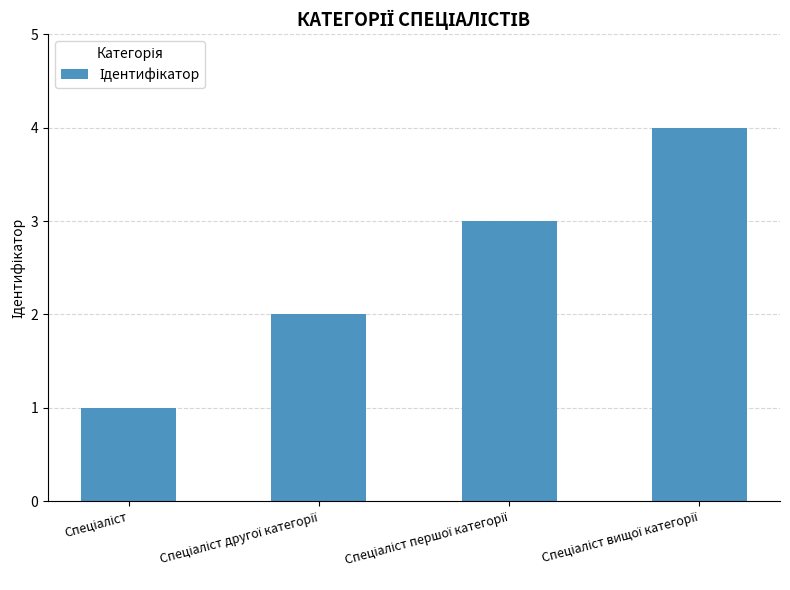

What is the greatest value displayed?

4